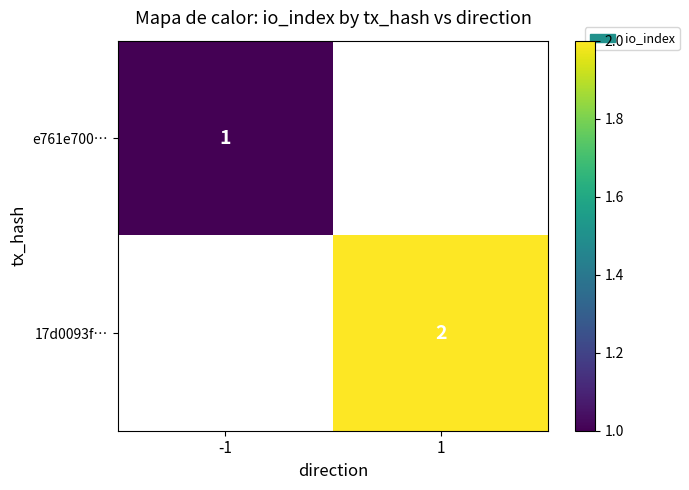

Is the value of e761e700… at -1 greater than the value of 17d0093f… at 1?

No